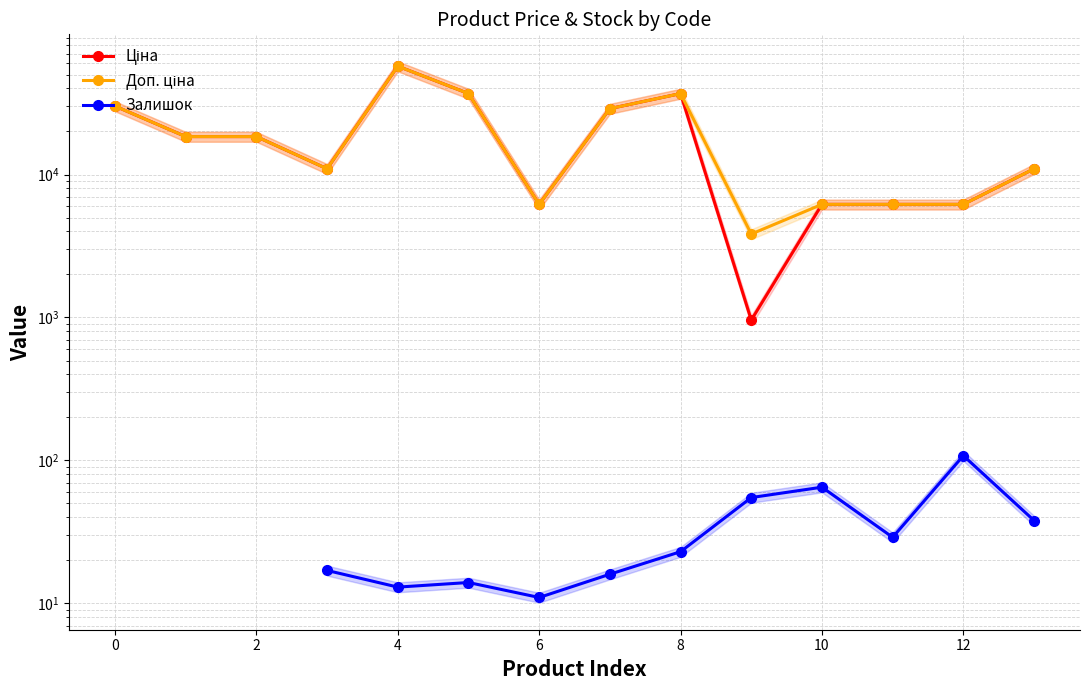

Does the chart have visible grid lines?

Yes